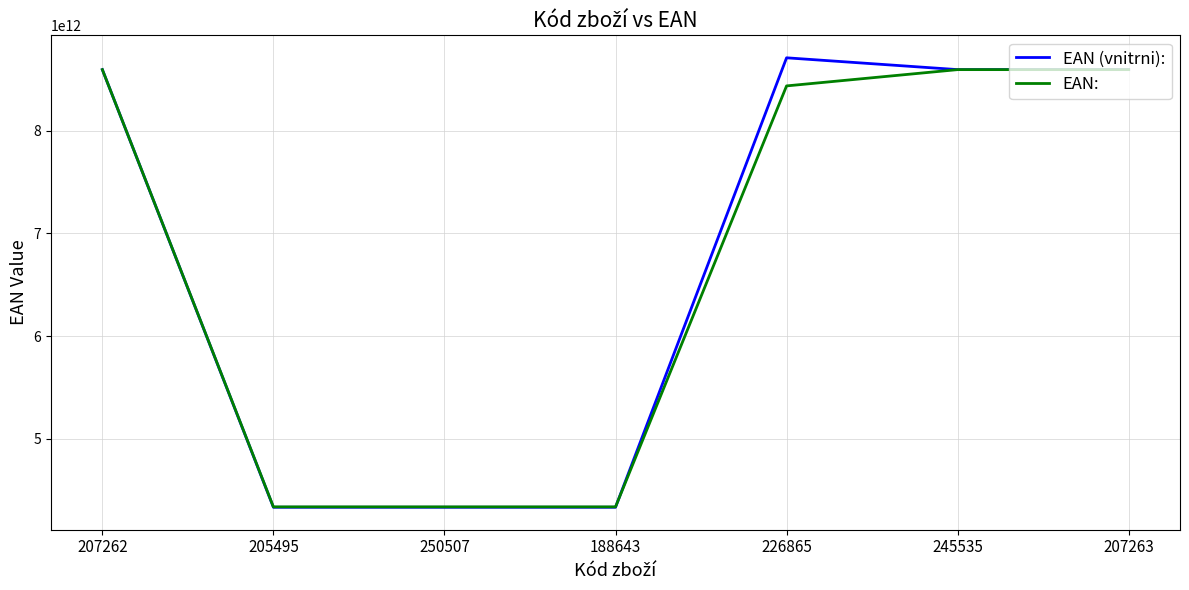

Does the chart have visible grid lines?

Yes